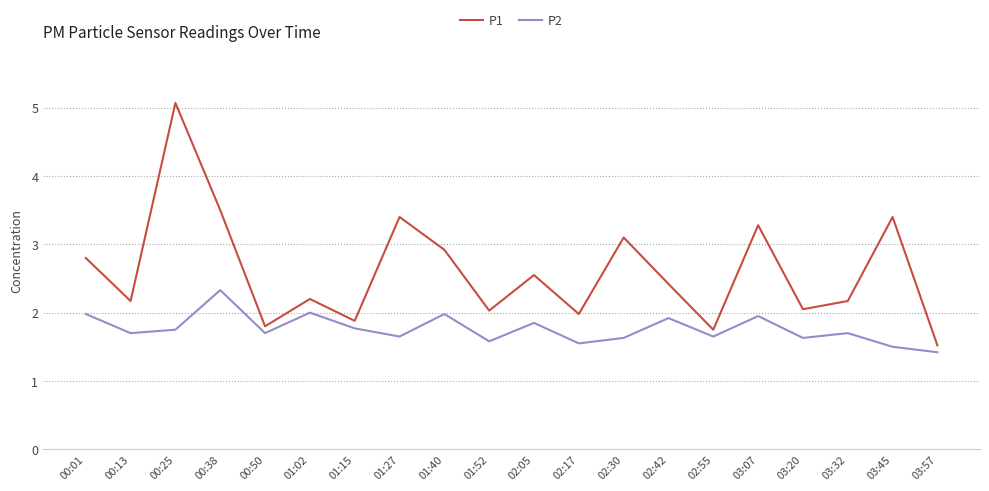

Which series changed the most between 00:13 and 01:02?

P2